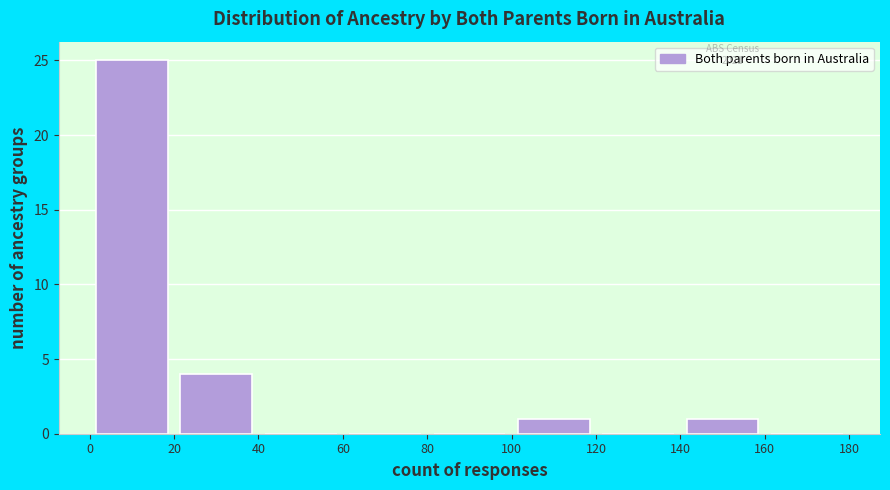

How tall is the bar that spans 100 to 120 on the x-axis? The values are not printed on the chart, so give them approximately, as read against the axis.

1